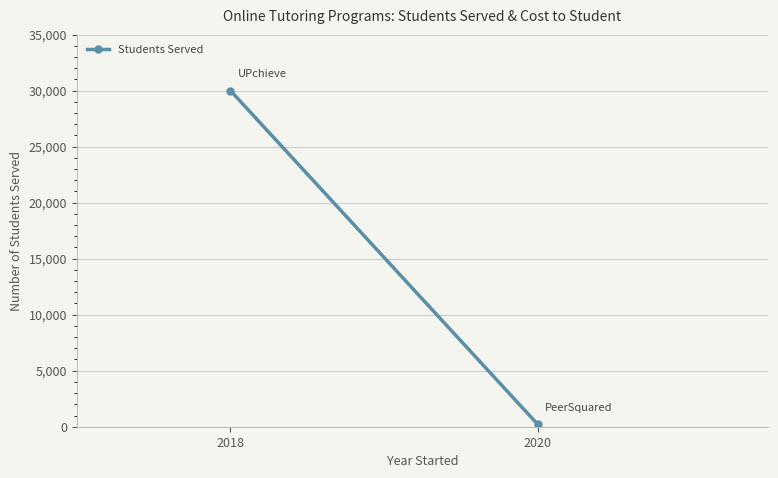

Count the number of categories in the chart.

2